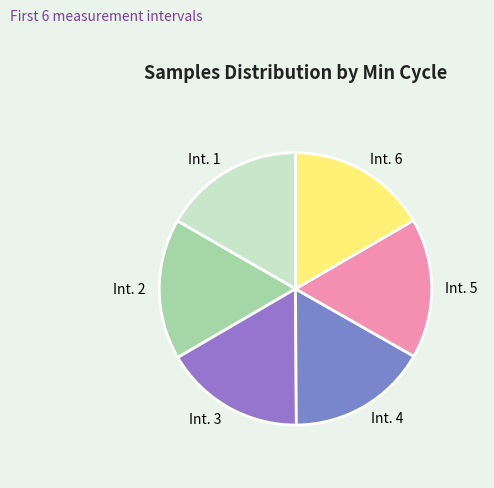

Is the sum of Int. 6 and Int. 2 greater than half?

No